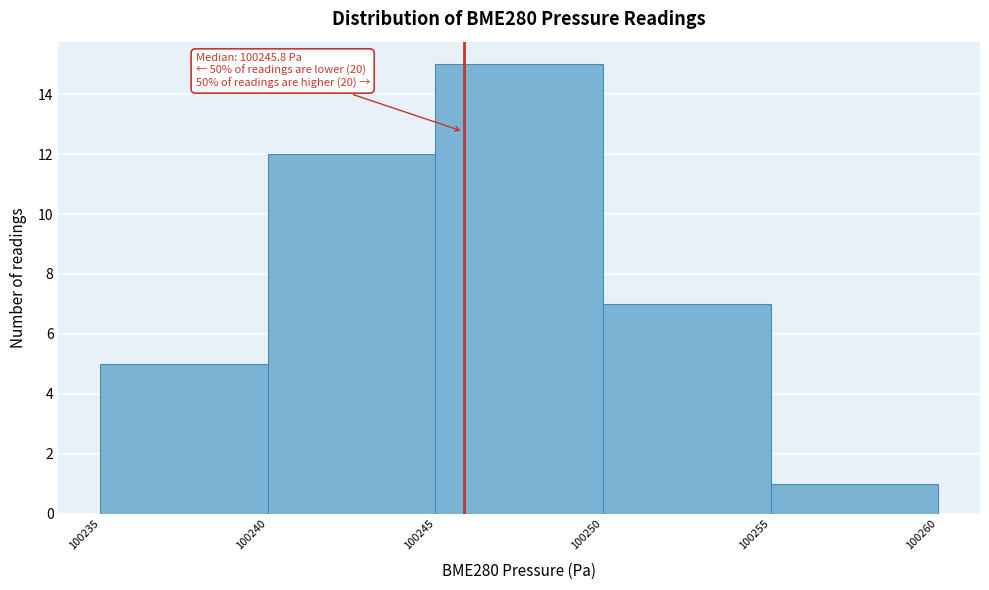

Which range on the x-axis has the tallest bar?

100245 to 100250